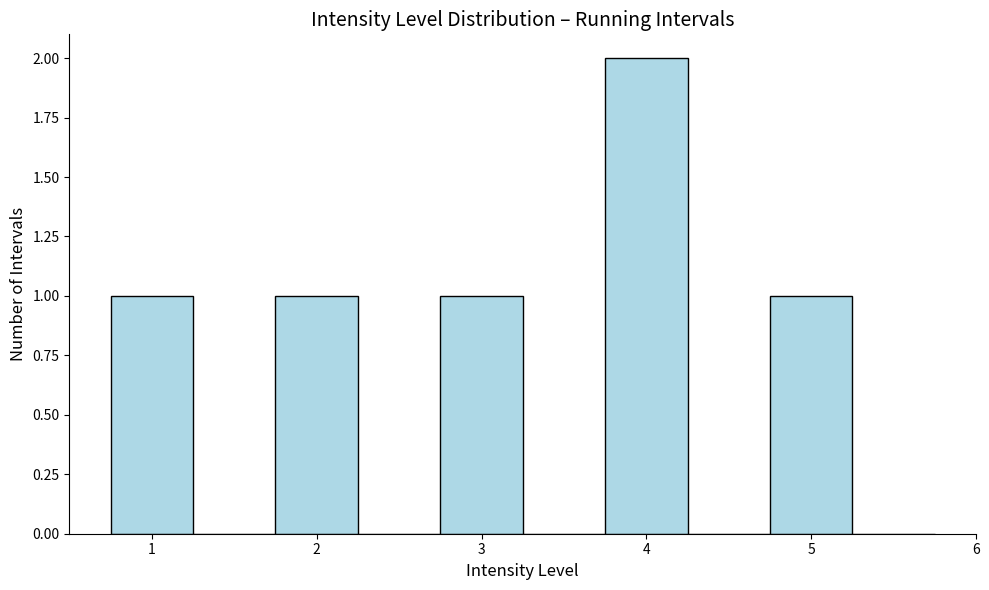

How tall is the bar that spans 1.75 to 2.25 on the x-axis? Neither the bar edges nor the heights are printed on the chart, so give them approximately, as read against the axes.

1